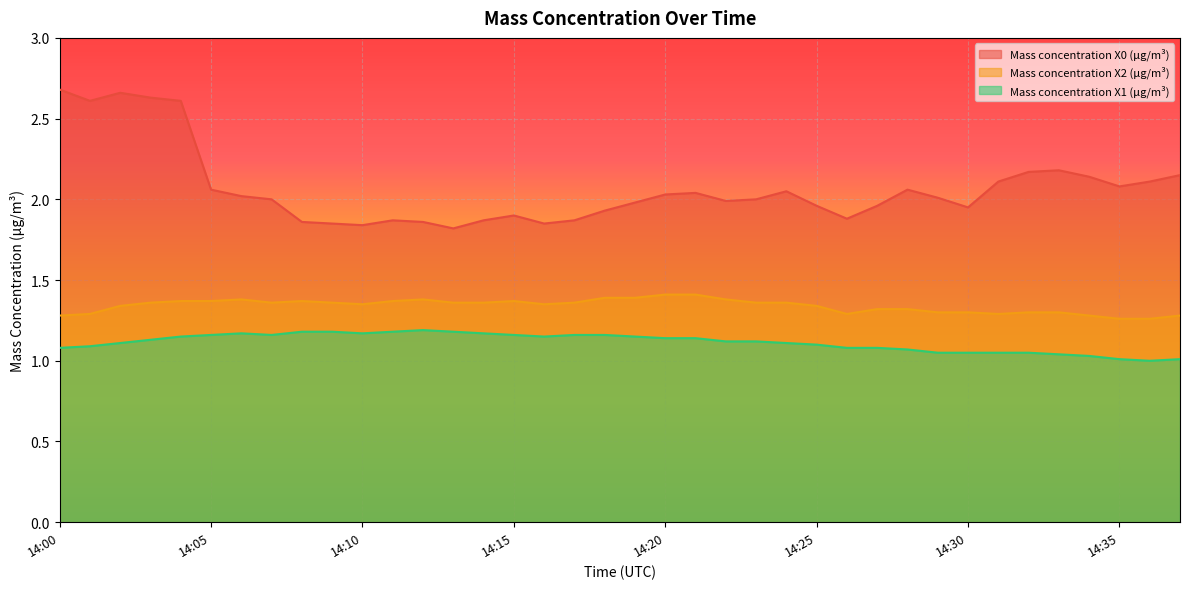

List the labels in order of Mass concentration X1 (μg/m³) value, largest first.

14:12, 14:08, 14:09, 14:11, 14:13, 14:06, 14:10, 14:14, 14:05, 14:07, 14:15, 14:17, 14:18, 14:04, 14:16, 14:19, 14:20, 14:21, 14:03, 14:22, 14:23, 14:02, 14:24, 14:25, 14:01, 14:00, 14:26, 14:27, 14:28, 14:29, 14:30, 14:31, 14:32, 14:33, 14:34, 14:35, 14:37, 14:36